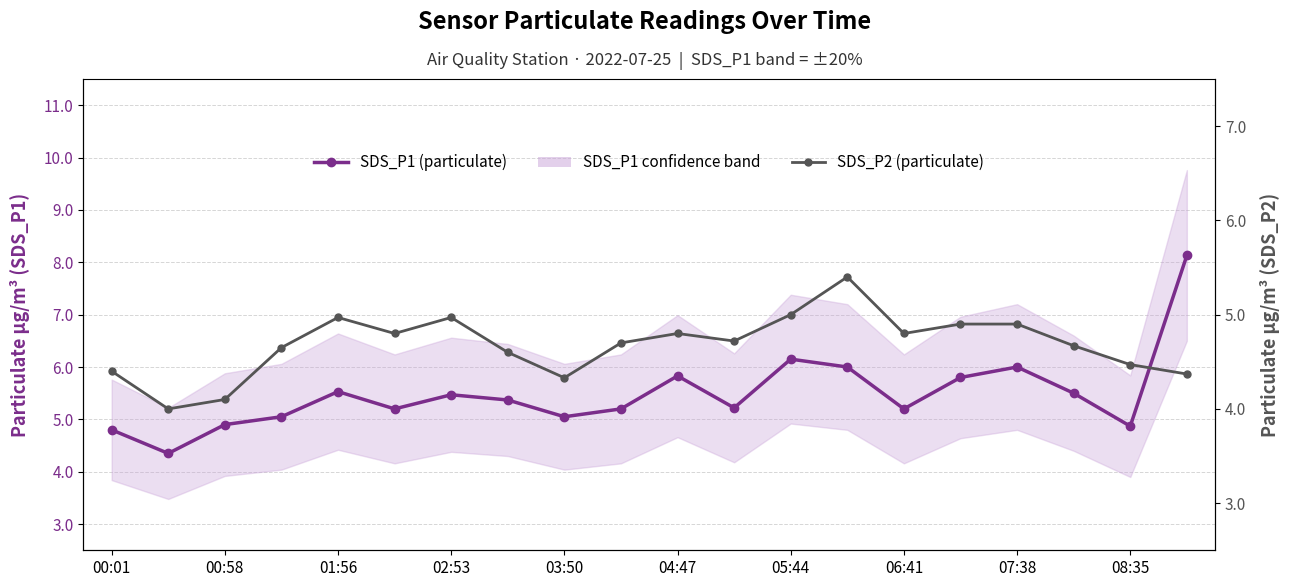

What is the minimum value for SDS_P2 (particulate)?

4.0